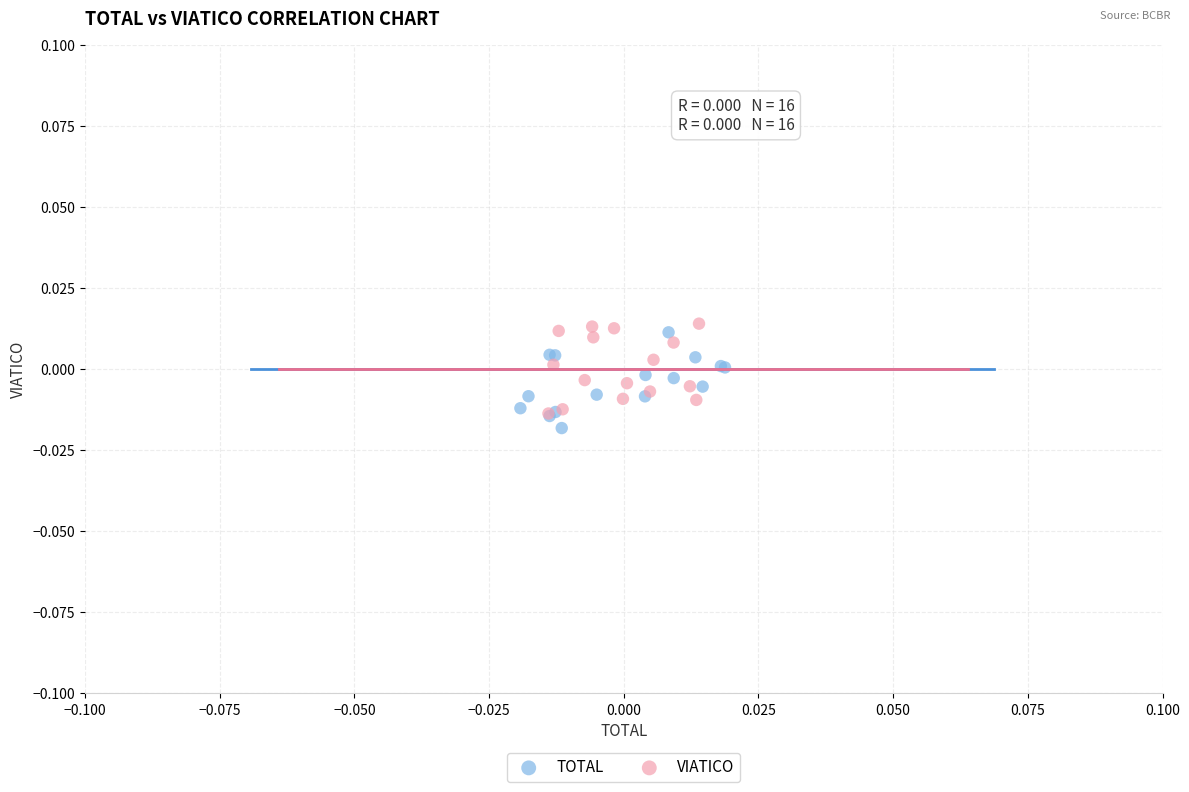

What are all the series names shown in the legend?

TOTAL, VIATICO